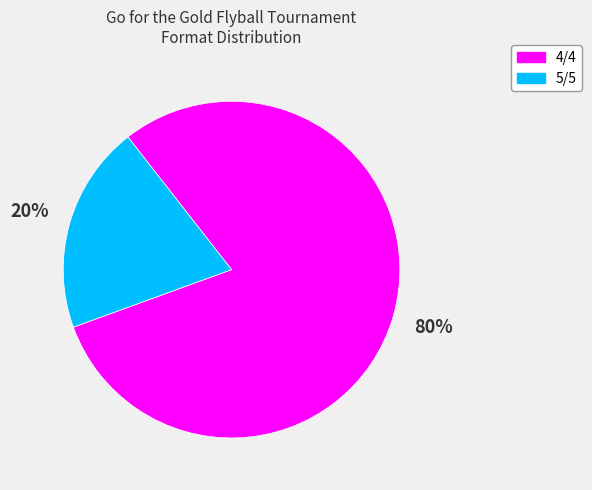

The 4/4 slice represents 80% of the pie. True or false?

True